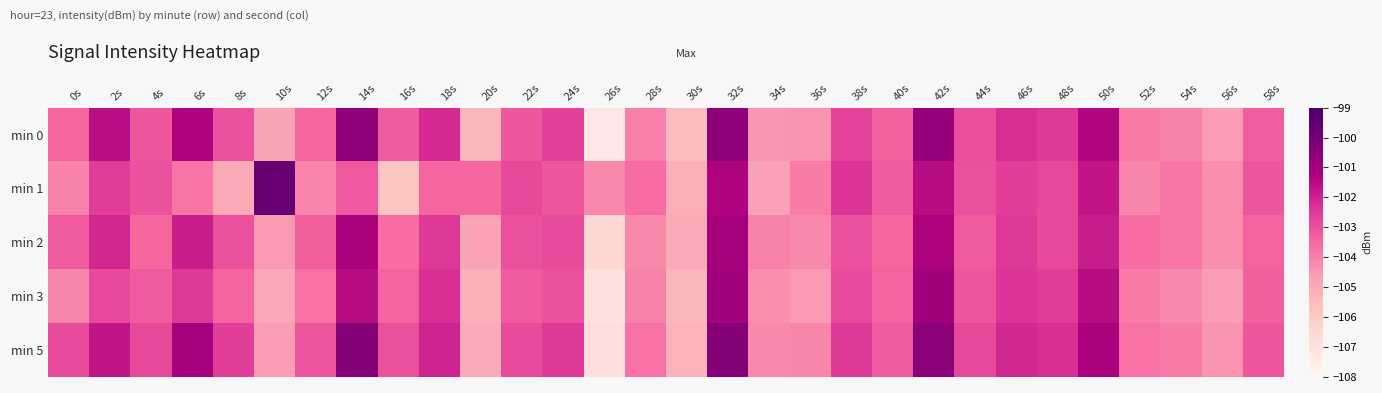

At 8s, list the series in order from smallest to largest.

min 1, min 3, min 2, min 0, min 5